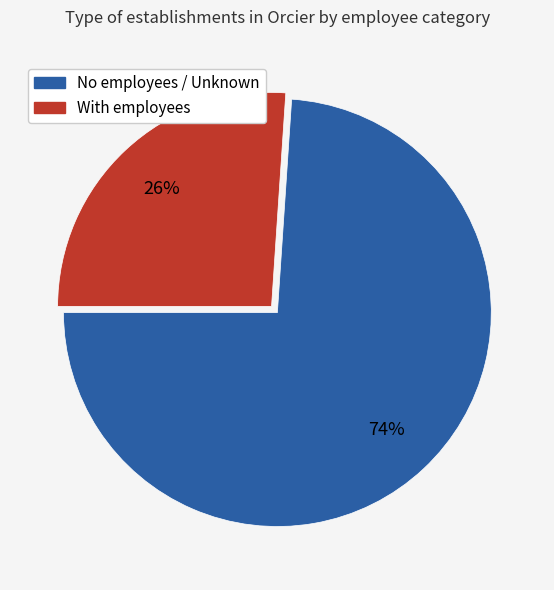

Is there a majority slice in this chart?

Yes